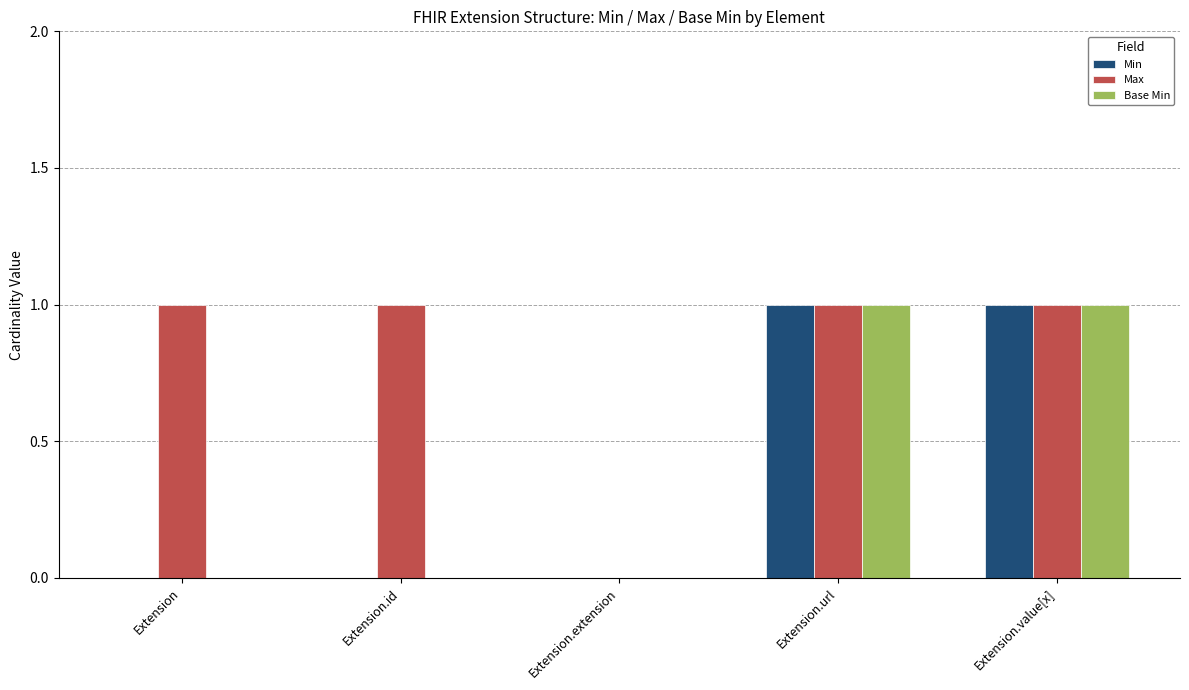

The value of Base Min at Extension.value[x] is 1. True or false?

True